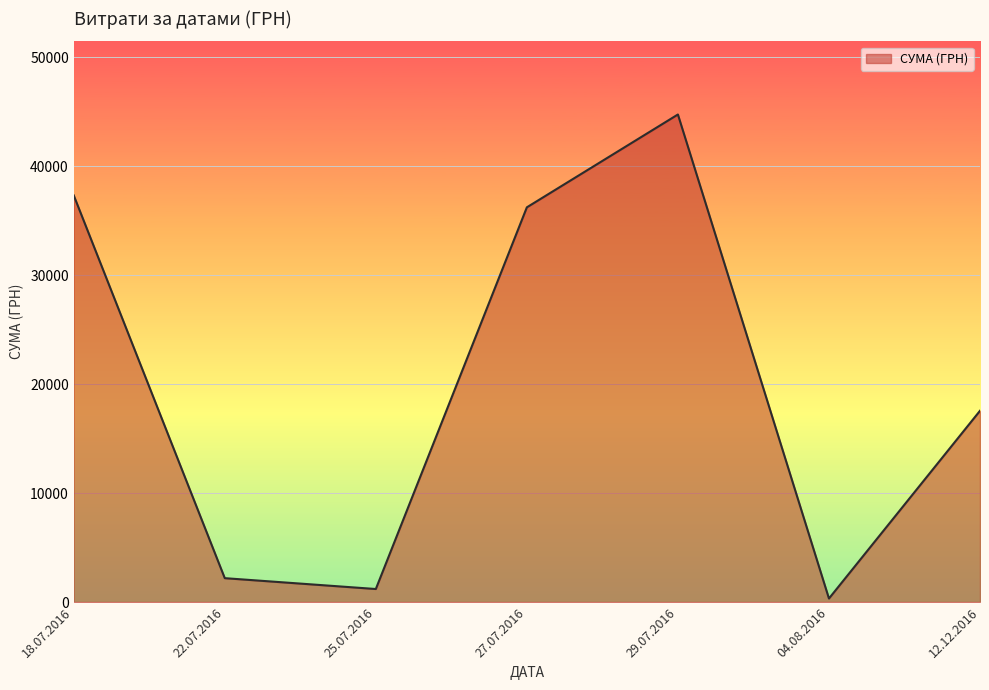

How many interior local valleys (lower than both neighbors) does the data have?

2